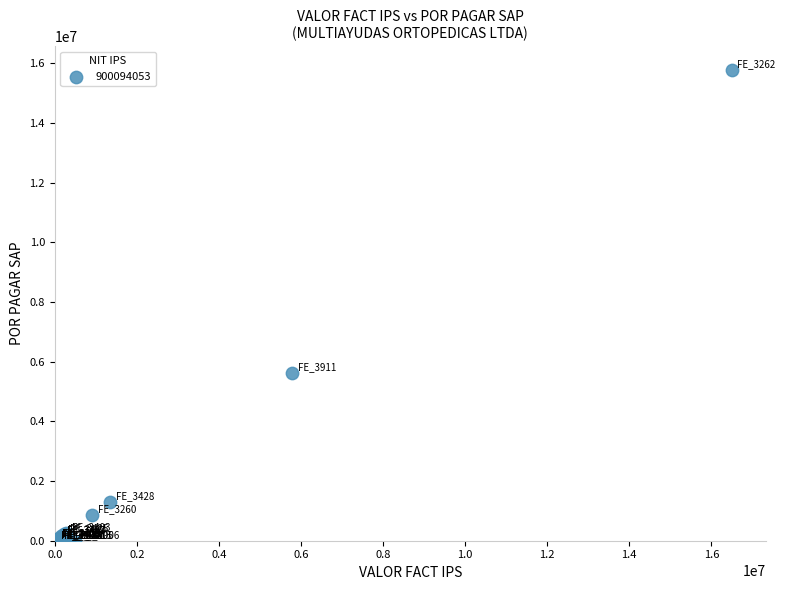

What Y value in the scatter plot is closest to 7892775?

5616426